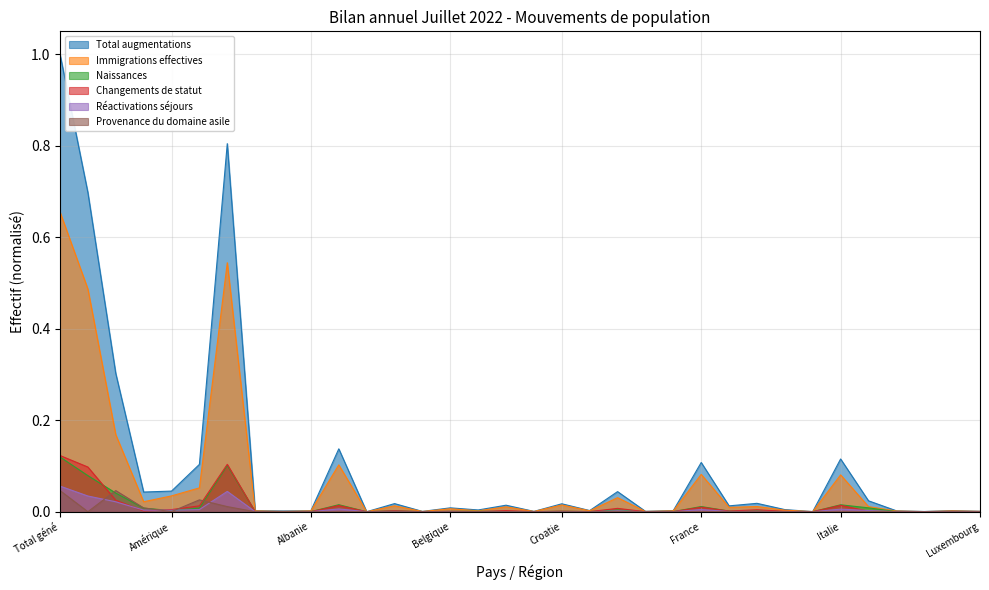

Where is Réactivations séjours nearest to the value 0?

Islande